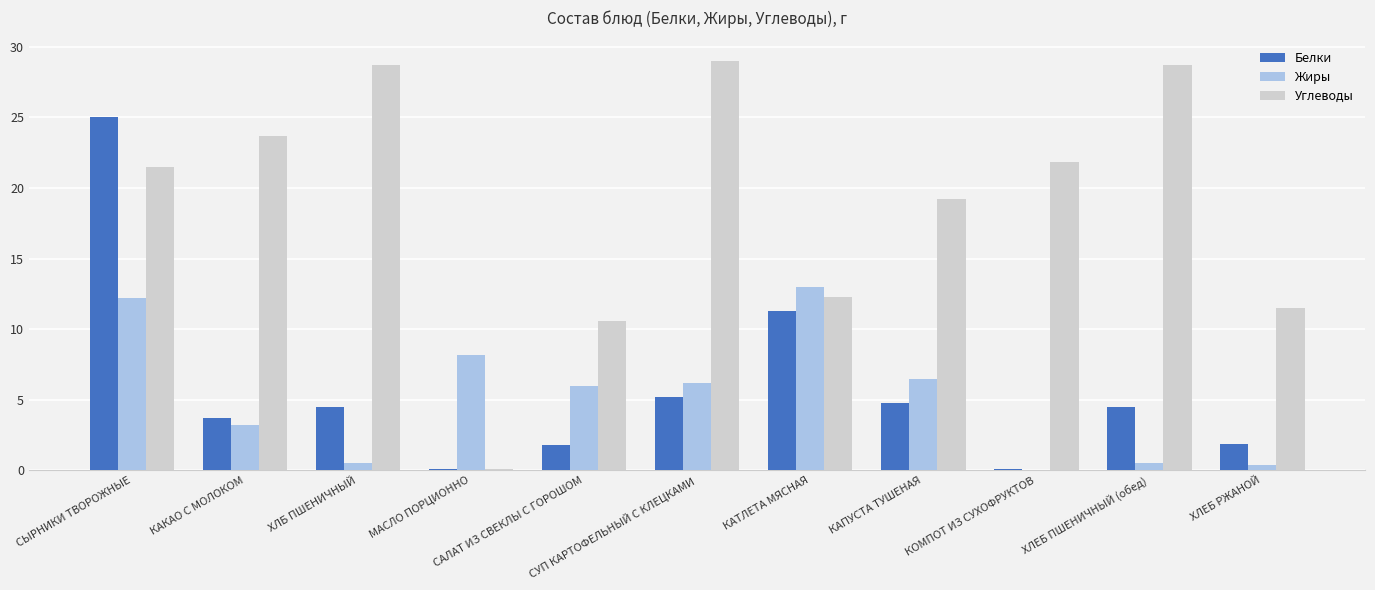

Which category has the highest value in the Жиры series?

КАТЛЕТА МЯСНАЯ